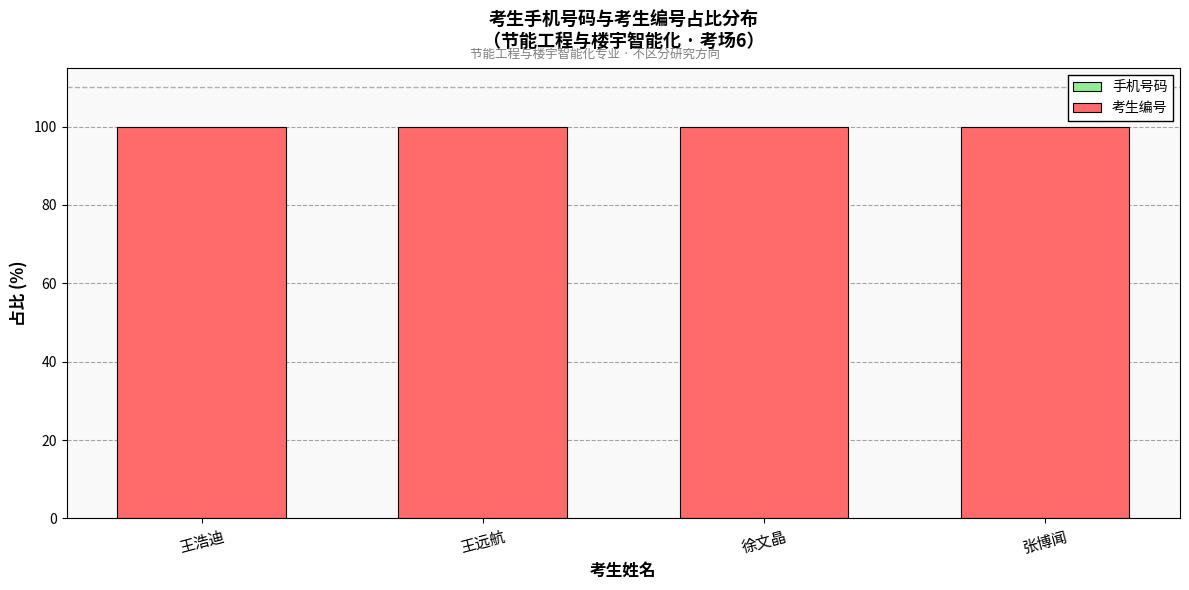

Are the bars grouped side by side (vs. stacked)?

No